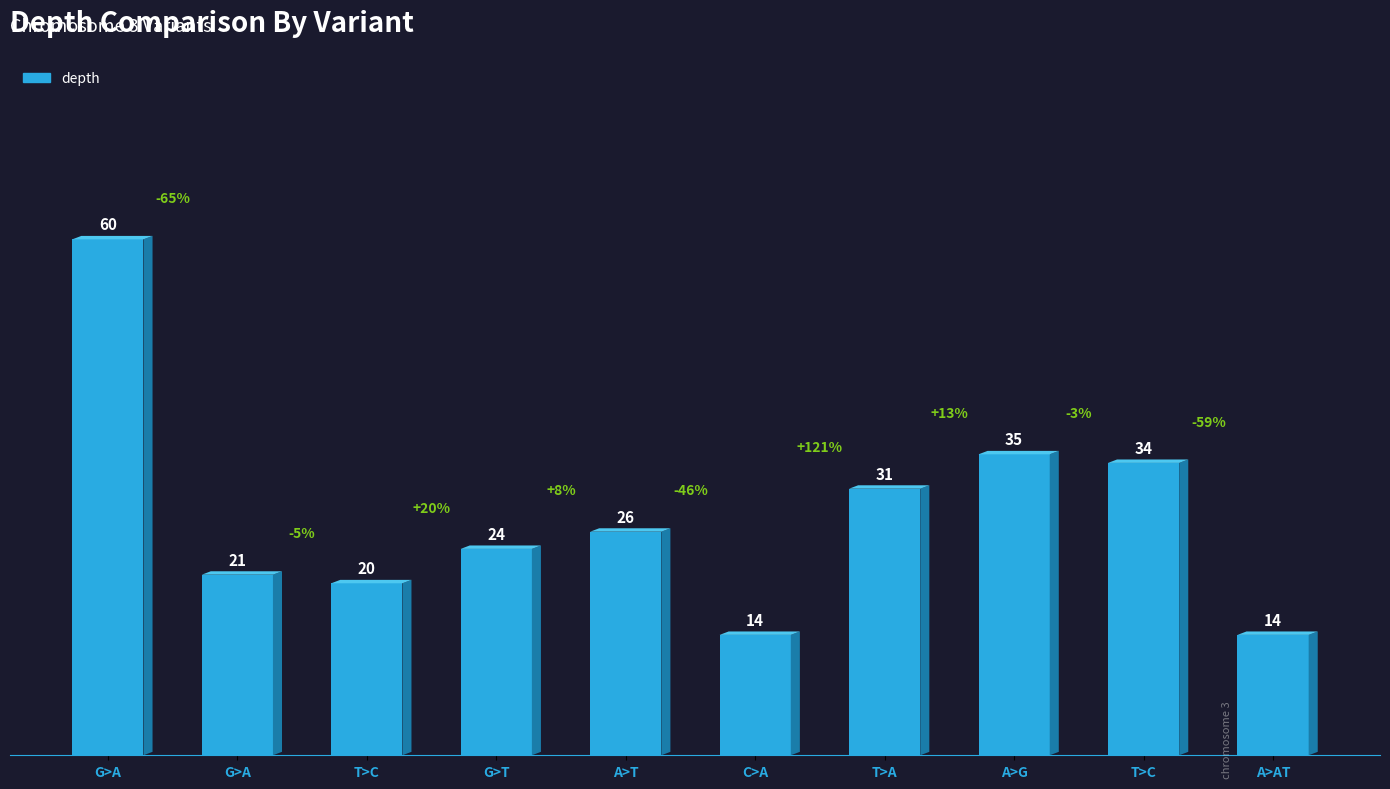

How many values are below 26?

5